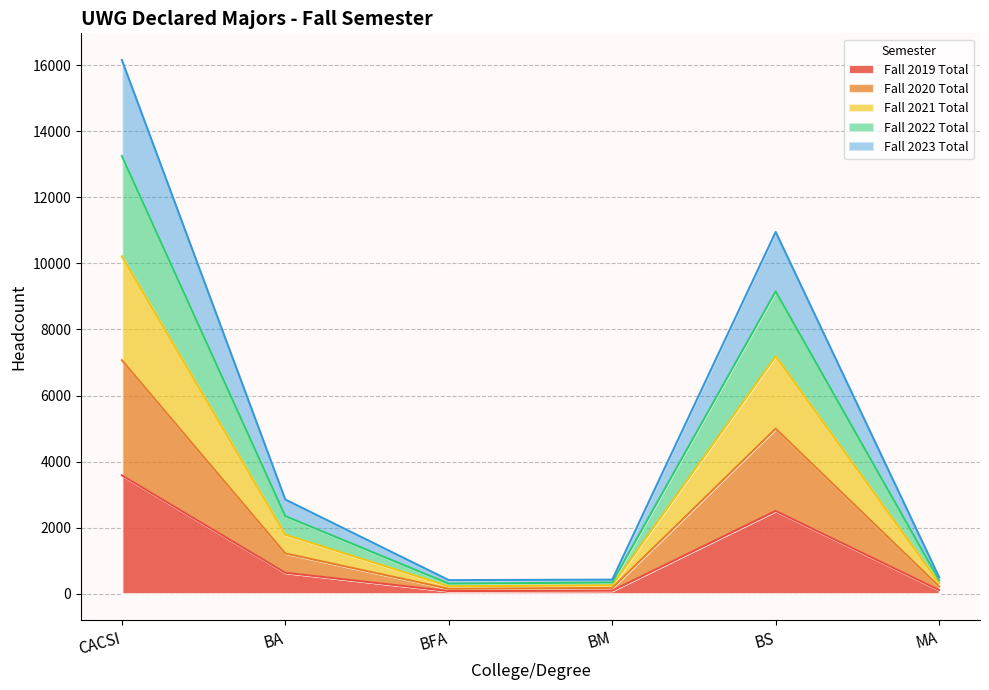

Is it true that Fall 2019 Total equals 3584 at CACSI?

True